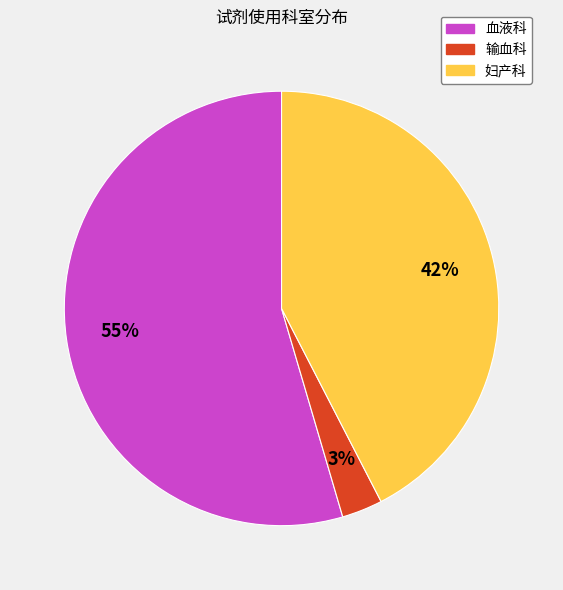

Which slice is the smallest?

输血科